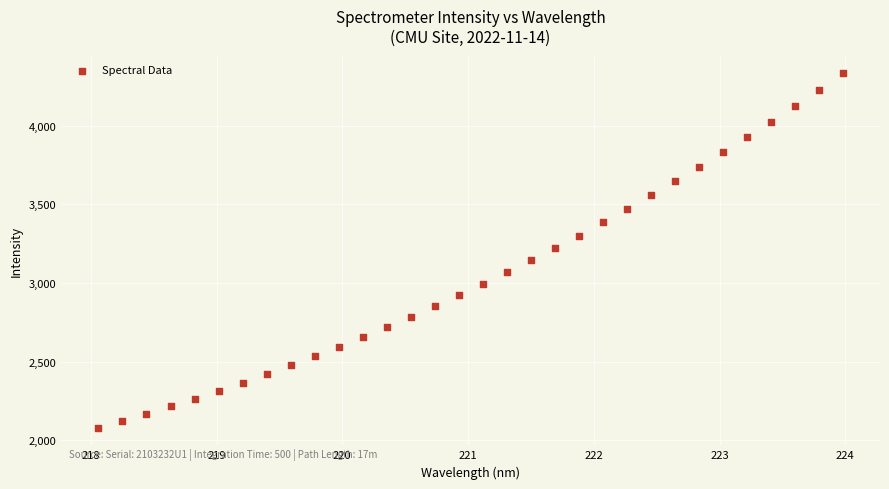

What is the range of X values (max minus min)?

5.9